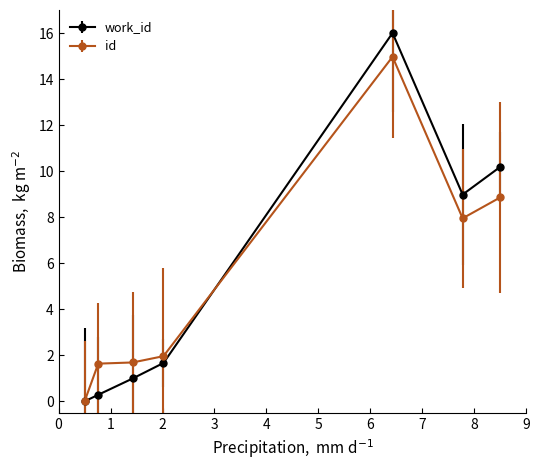

List the series in order of their peak value, highest first.

work_id, id